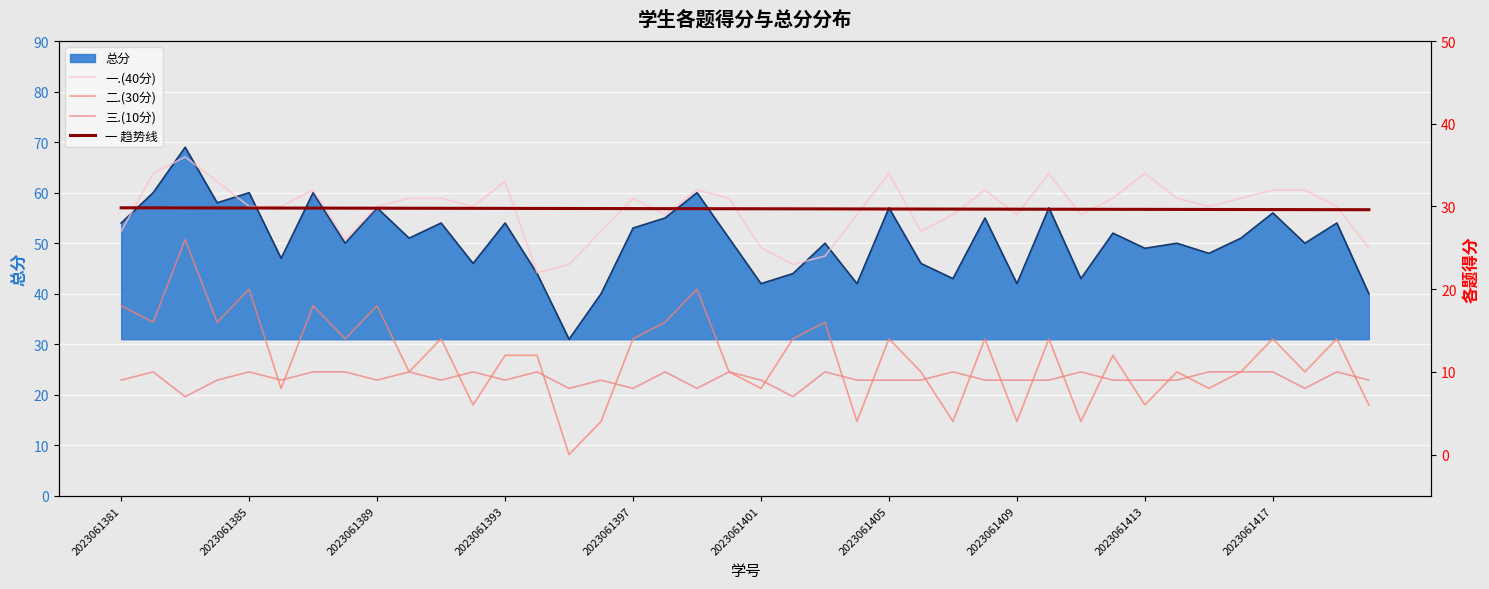

Is it true that 总分 equals 42 at 2023061401?

True